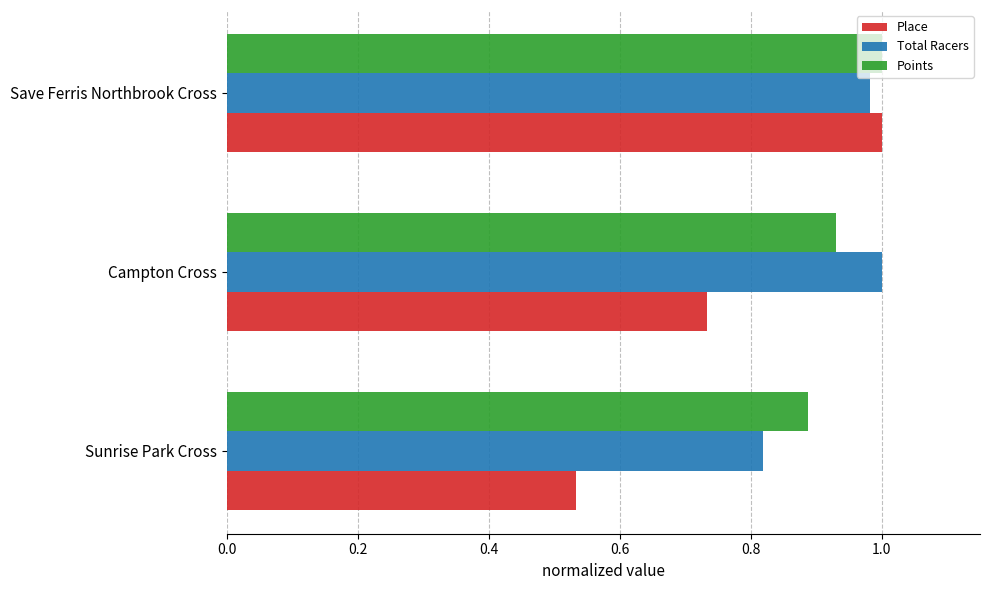

Is it true that Total Racers equals 1.0 at Save Ferris Northbrook Cross?

True